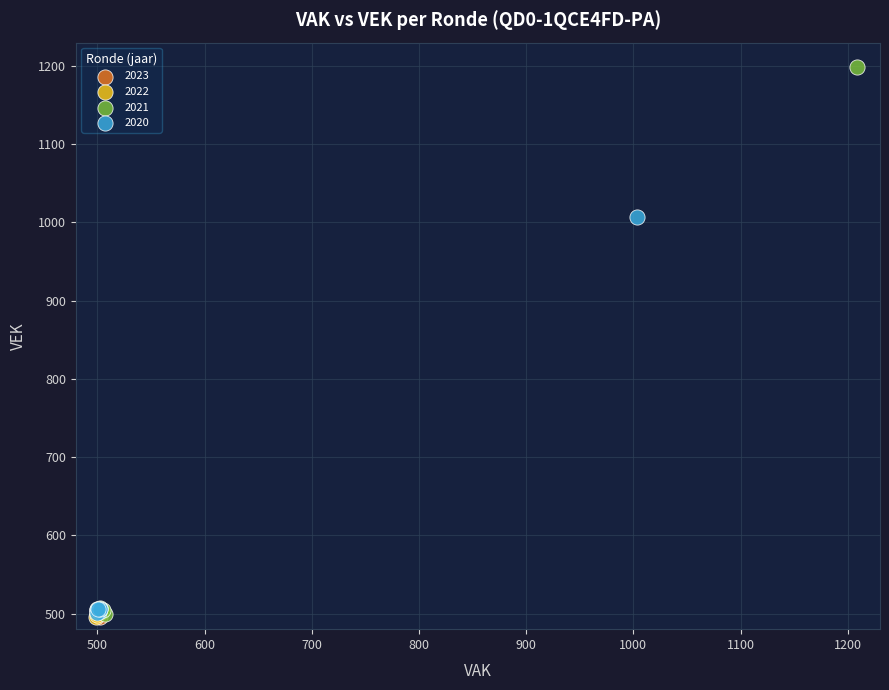

Which series has the largest Y range (max minus min)?

2021